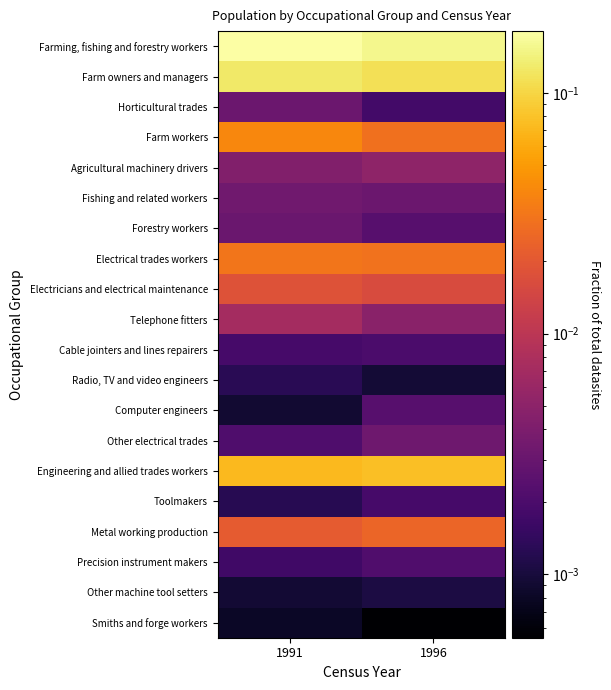

Between 1991 and 1996, which is larger?

1991